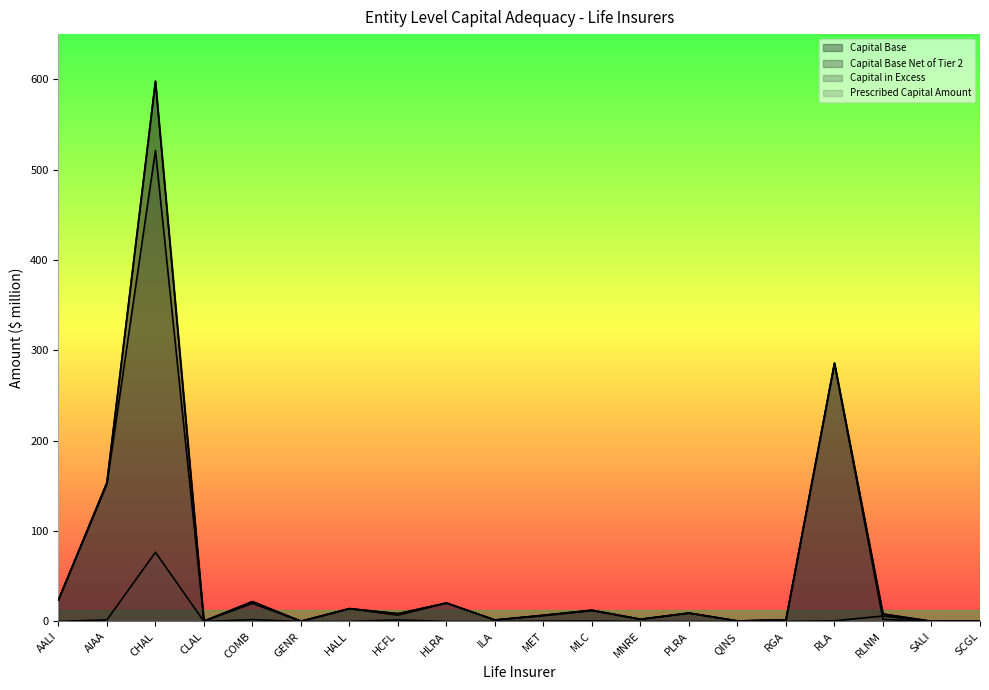

True or false: Capital Base and Capital in Excess intersect in this chart.

False